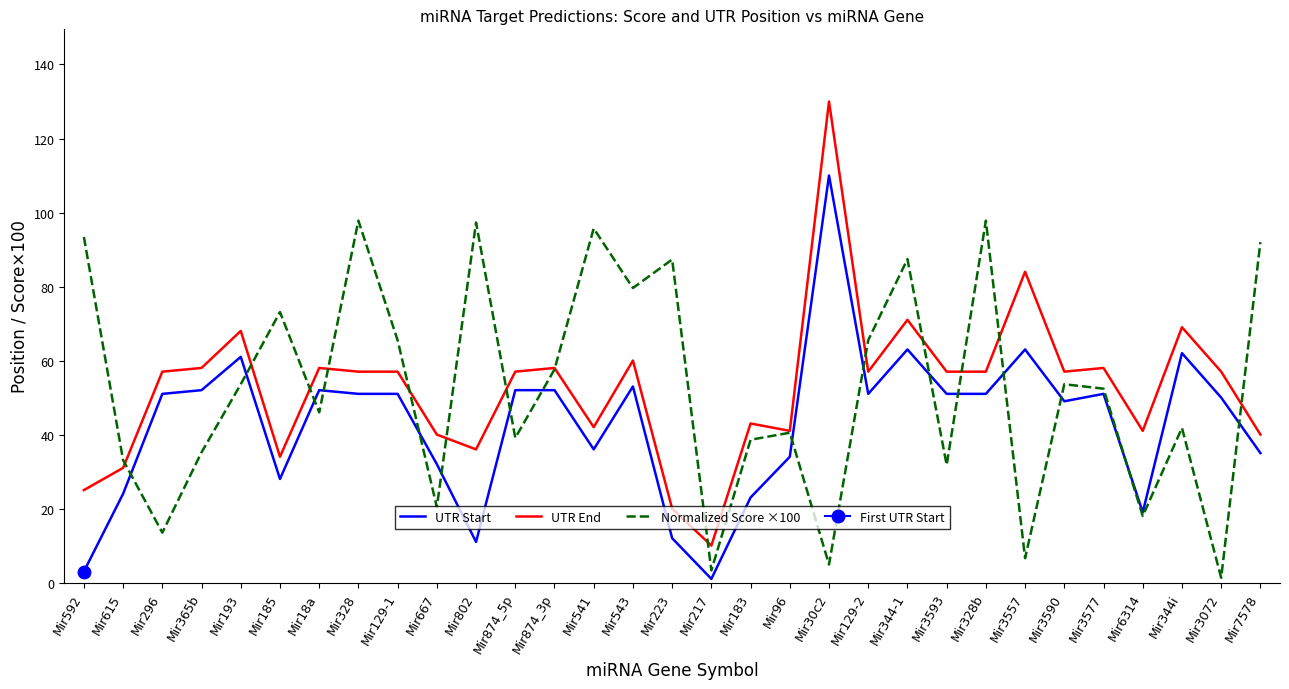

True or false: UTR End has a value of 58.0 at Mir365b.

True